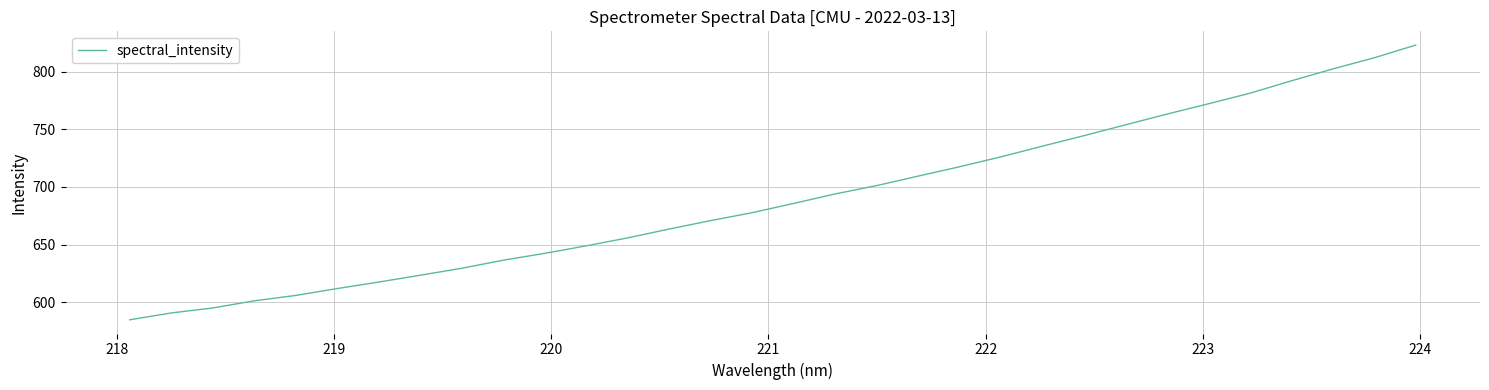

What is the maximum value shown in the chart?

823.1